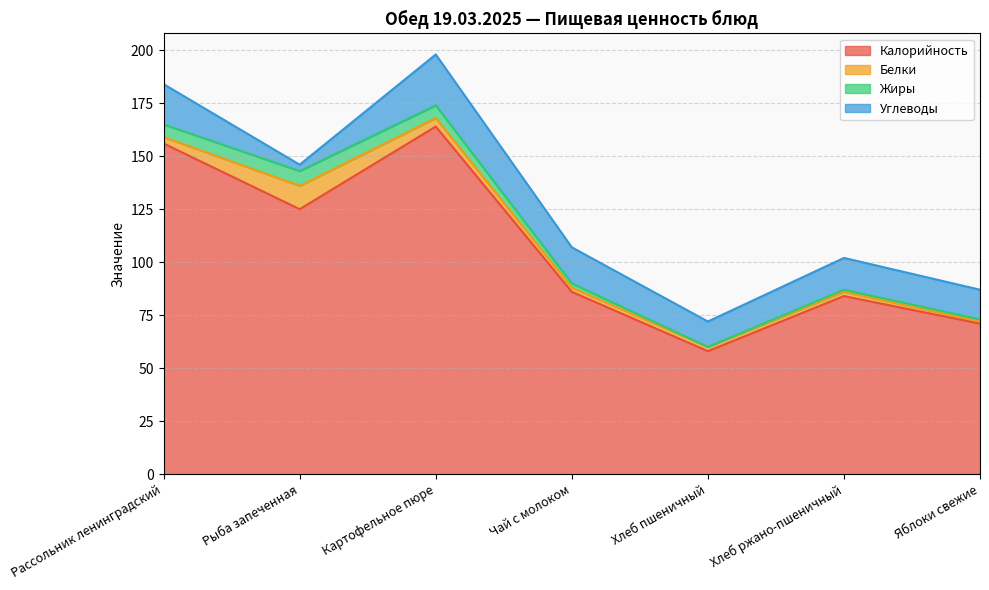

What is the label of the 2nd point from the left?

Рыба запеченная